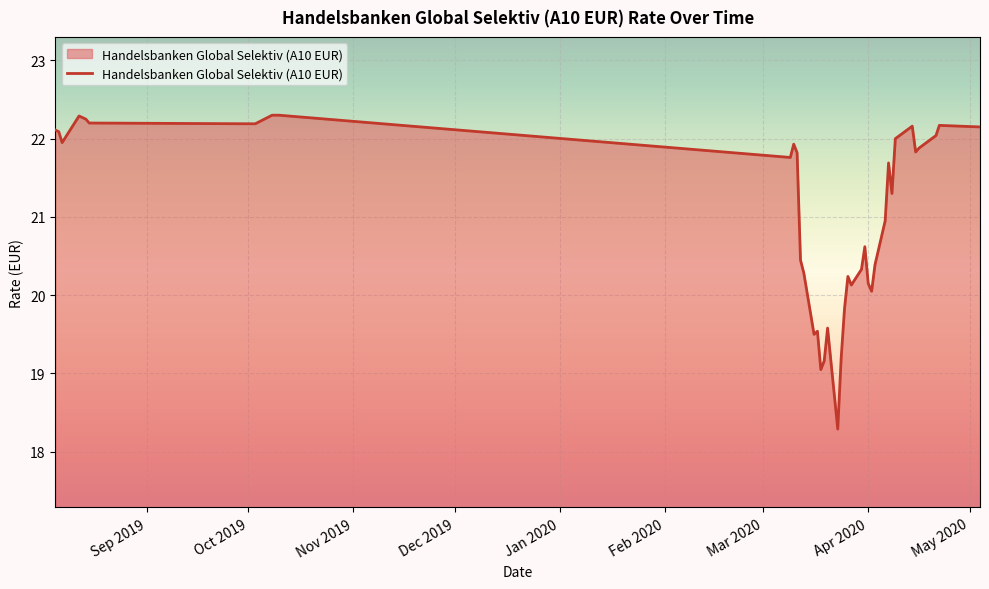

What is the greatest value displayed?

22.3